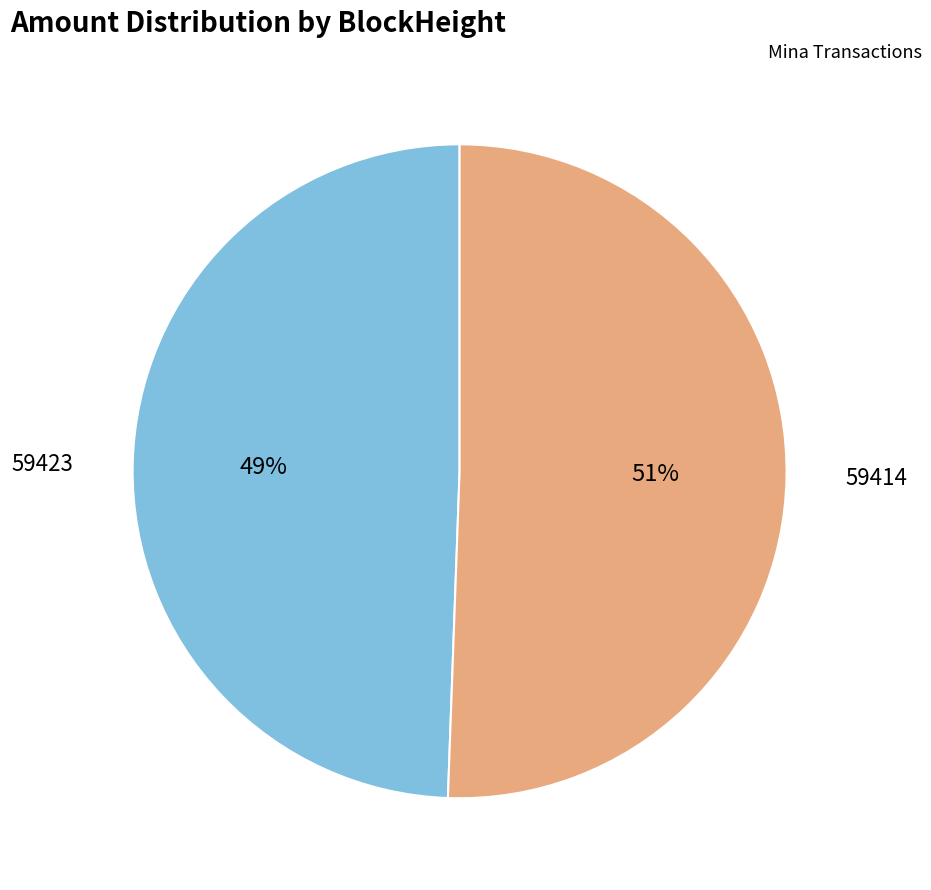

Does 59414 account for over 50% of the chart?

Yes